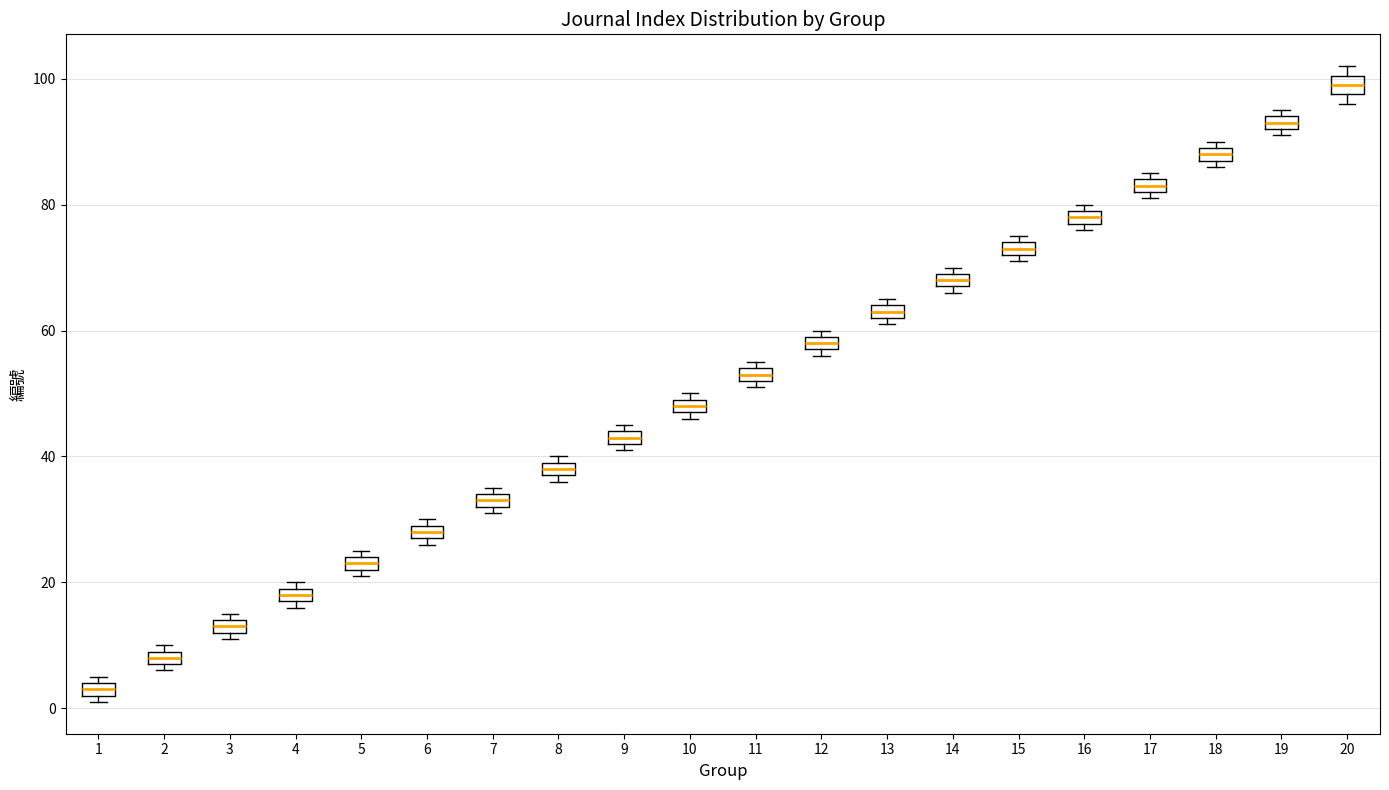

Which box has the lowest median line?

1